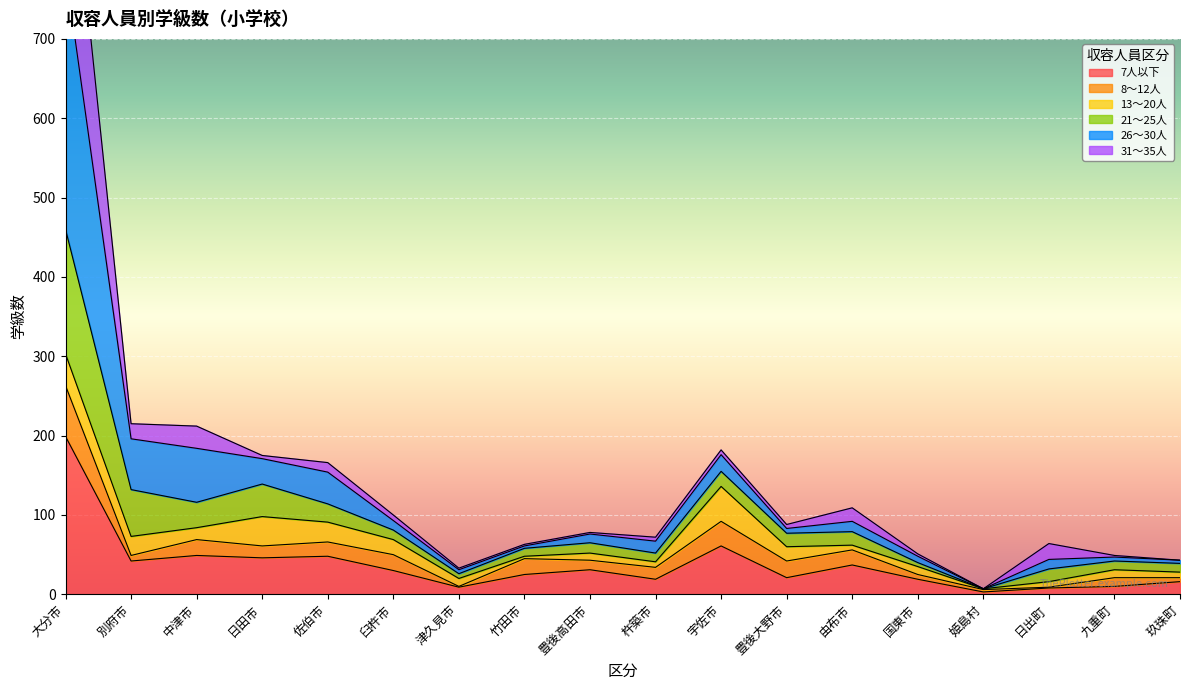

How many data points in 8～12人 are less than 15?

10